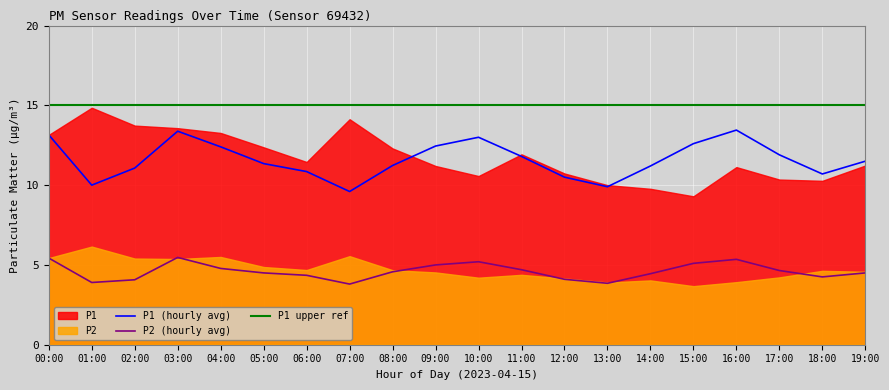

What is the average value of the P1_hourly series?

11.6